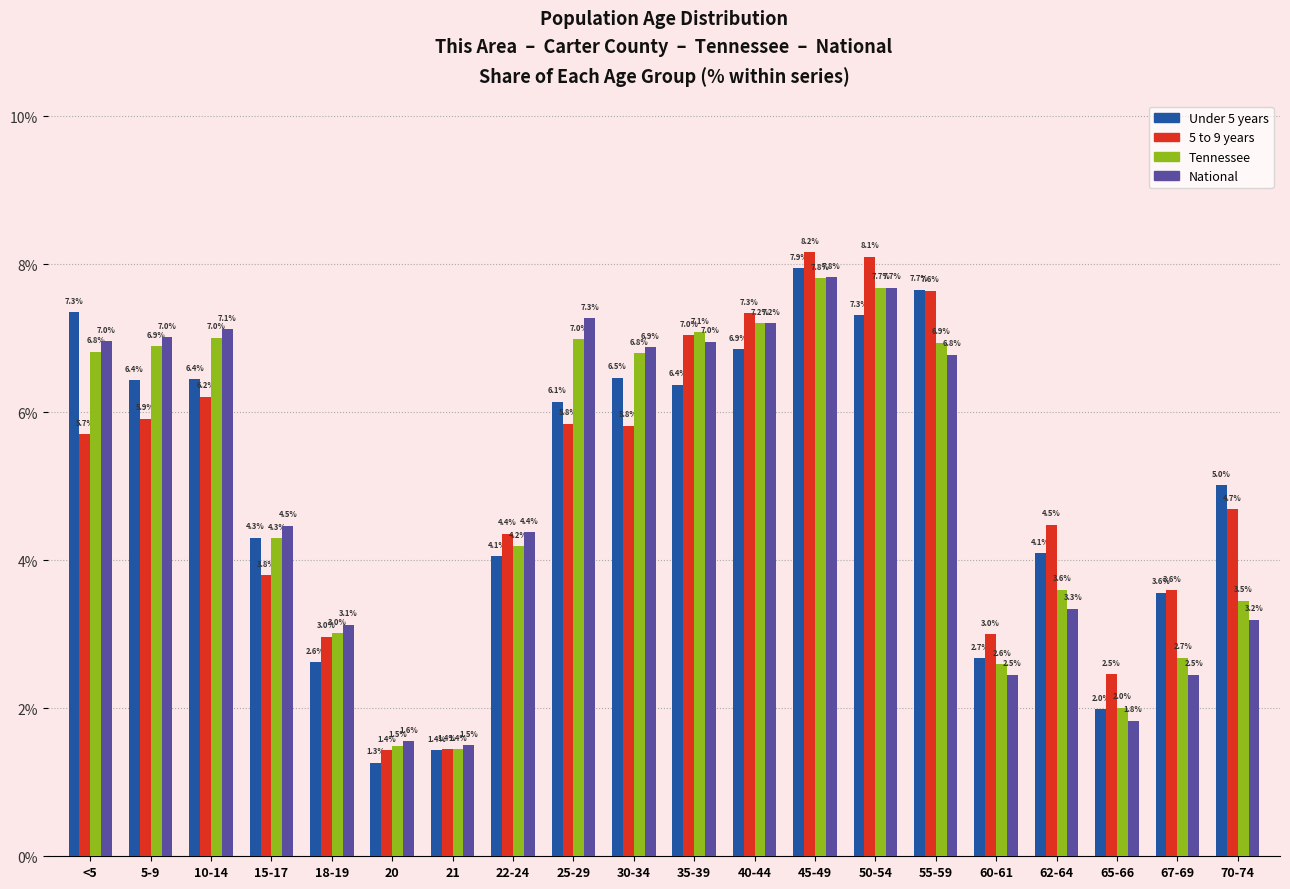

Reading left to right, list all the values displayed in this chart.

Under 5 years: <5=7.3	5-9=6.4	10-14=6.4	15-17=4.3	18-19=2.6	20=1.3	21=1.4	22-24=4.1	25-29=6.1	30-34=6.5	35-39=6.4	40-44=6.9	45-49=7.9	50-54=7.3	55-59=7.7	60-61=2.7	62-64=4.1	65-66=2.0	67-69=3.6	70-74=5.0
5 to 9 years: <5=5.7	5-9=5.9	10-14=6.2	15-17=3.8	18-19=3.0	20=1.4	21=1.4	22-24=4.4	25-29=5.8	30-34=5.8	35-39=7.0	40-44=7.3	45-49=8.2	50-54=8.1	55-59=7.6	60-61=3.0	62-64=4.5	65-66=2.5	67-69=3.6	70-74=4.7
Tennessee: <5=6.8	5-9=6.9	10-14=7.0	15-17=4.3	18-19=3.0	20=1.5	21=1.4	22-24=4.2	25-29=7.0	30-34=6.8	35-39=7.1	40-44=7.2	45-49=7.8	50-54=7.7	55-59=6.9	60-61=2.6	62-64=3.6	65-66=2.0	67-69=2.7	70-74=3.5
National: <5=7.0	5-9=7.0	10-14=7.1	15-17=4.5	18-19=3.1	20=1.6	21=1.5	22-24=4.4	25-29=7.3	30-34=6.9	35-39=7.0	40-44=7.2	45-49=7.8	50-54=7.7	55-59=6.8	60-61=2.5	62-64=3.3	65-66=1.8	67-69=2.5	70-74=3.2